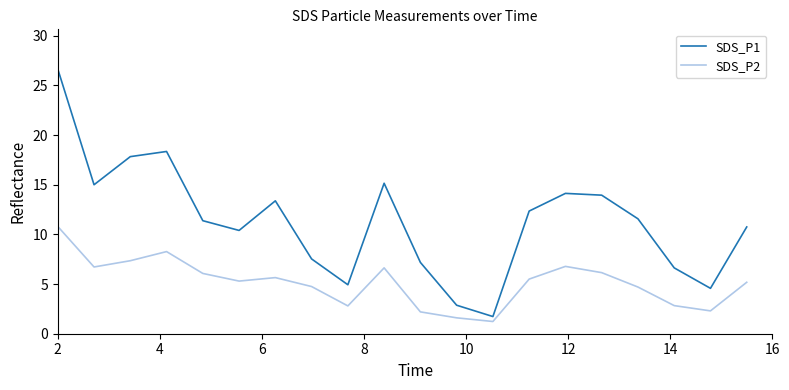

What is the minimum value for SDS_P1?

1.7